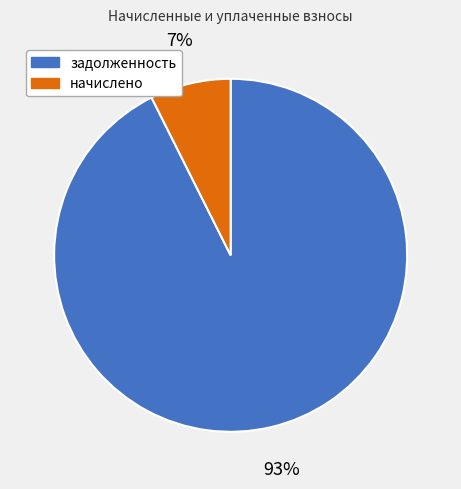

Does any single category account for the majority?

Yes